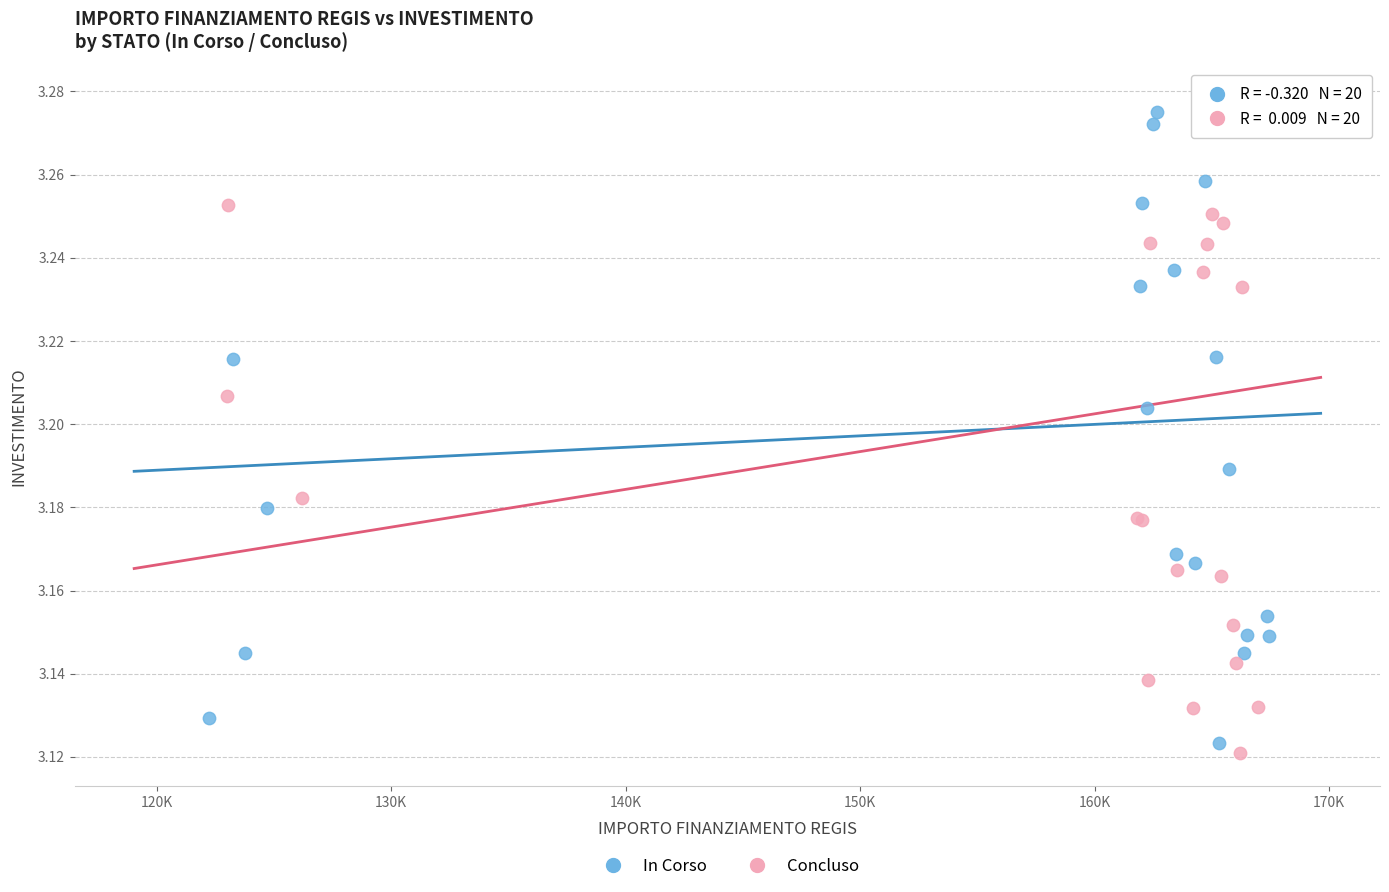

What are all the series names shown in the legend?

In Corso, Concluso